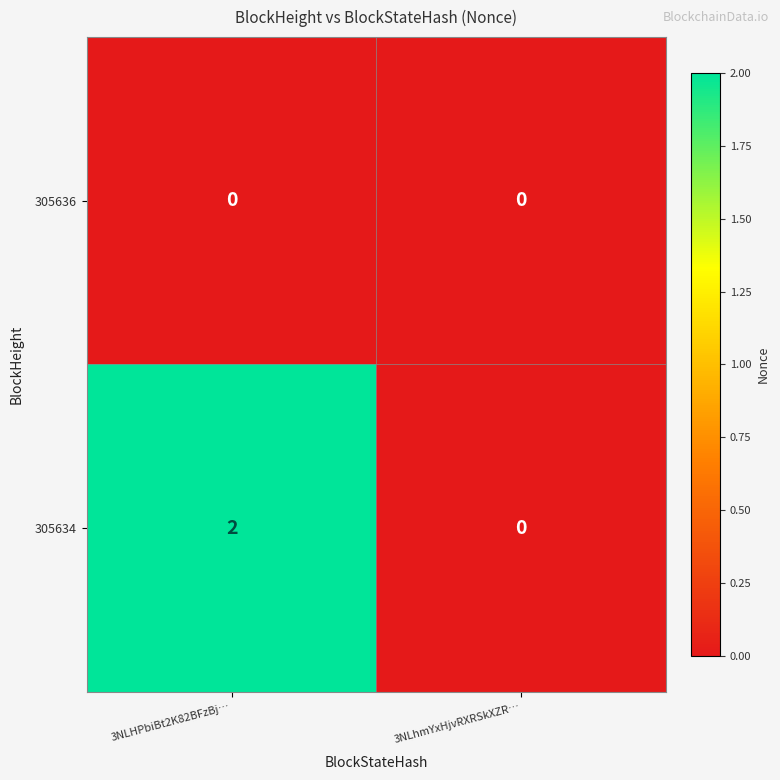

What is the difference between the highest and lowest values at 3NLHPbiBt2K82BFzBj…?

2